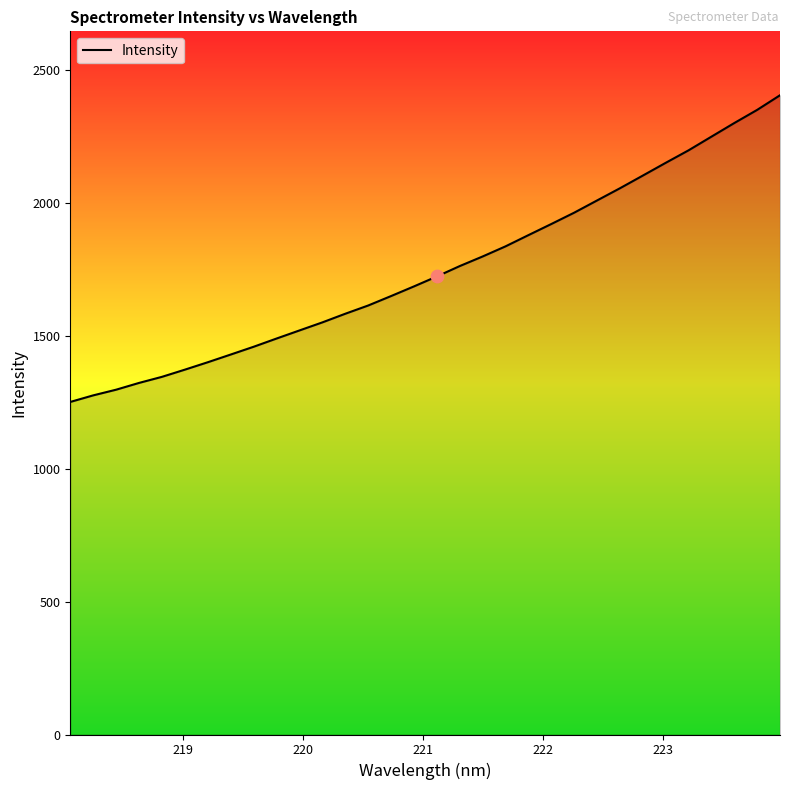

What is the smallest value displayed?

1251.0